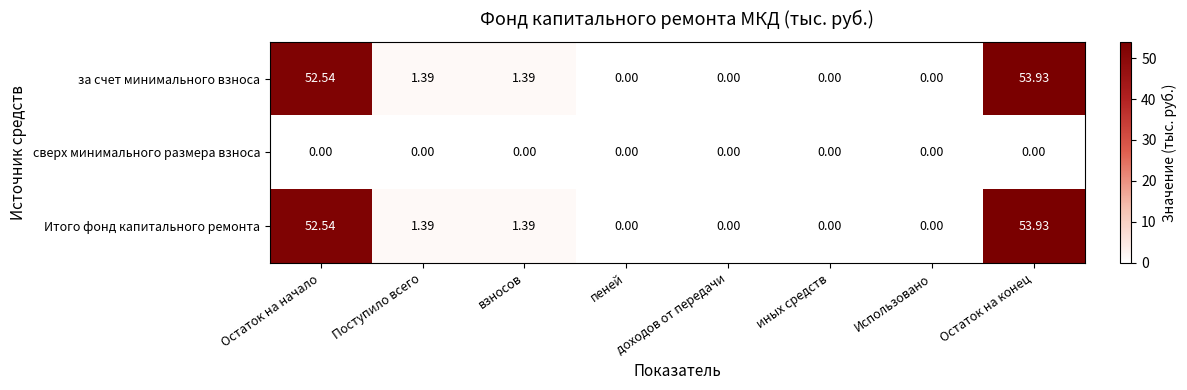

Where does the за счет минимального взноса series first go above 1?

Остаток на начало